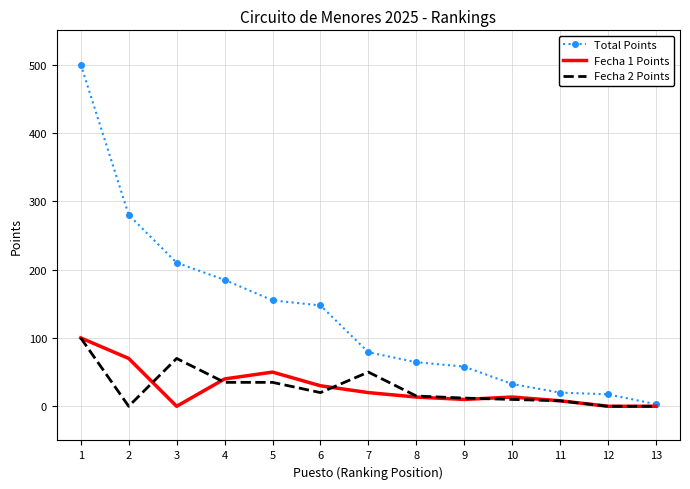

What is the spread (max minus min) of values at 5?

120.0